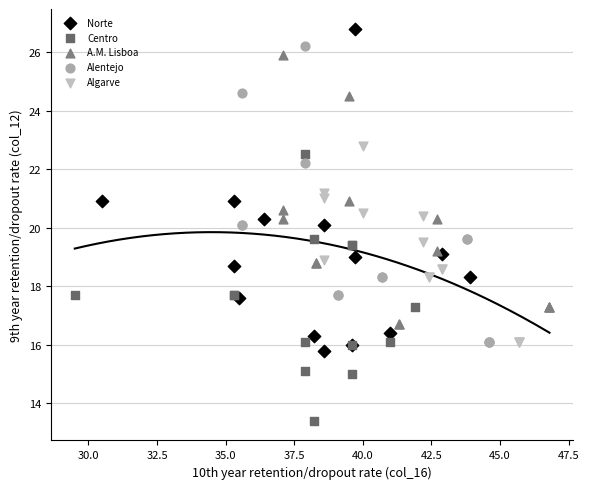

Which series reaches the minimum Y coordinate?

Centro